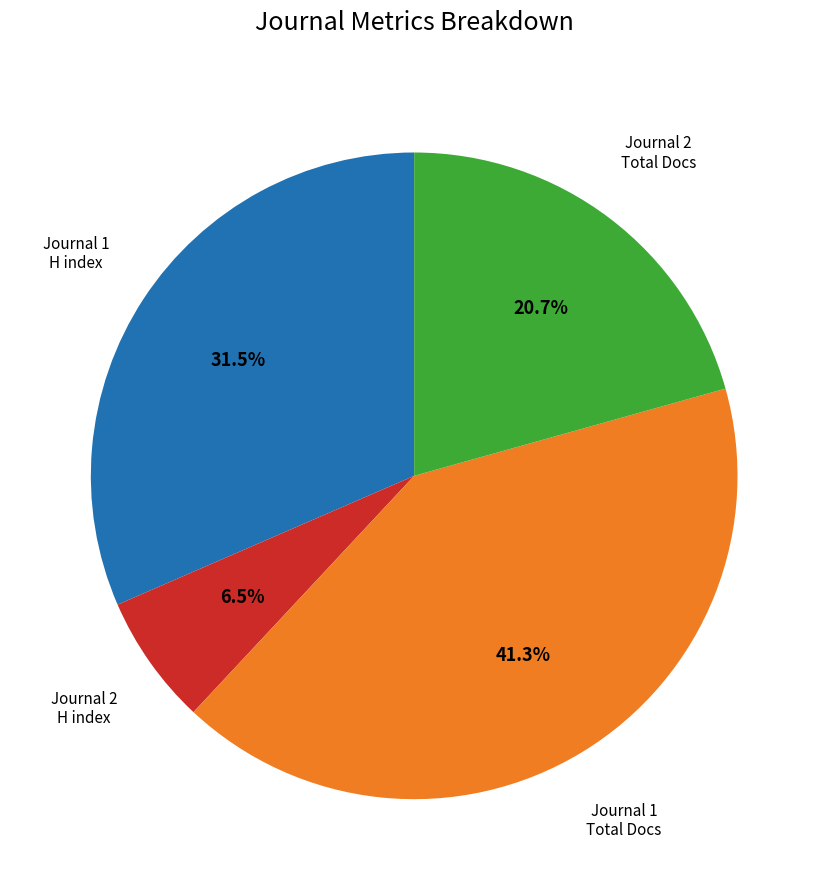

Is there a majority slice in this chart?

No